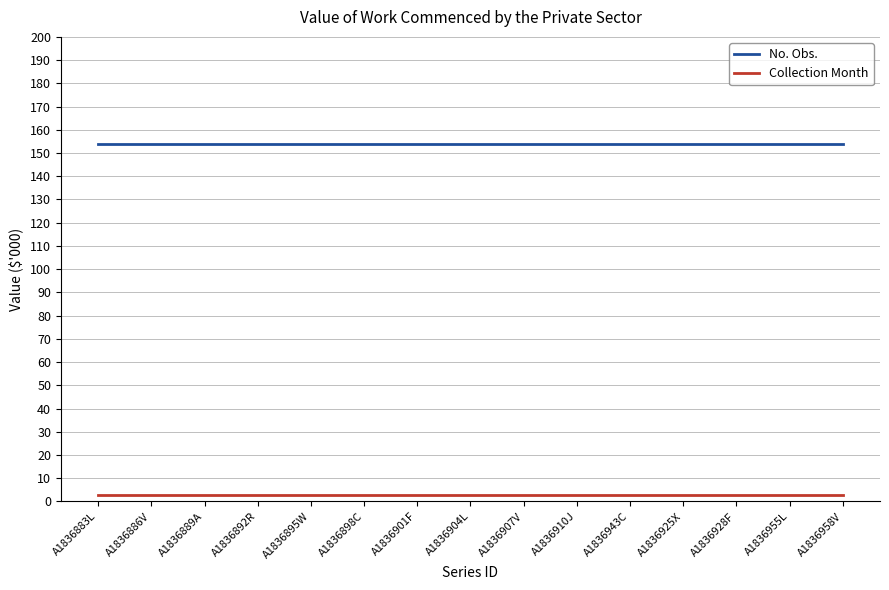

True or false: Collection Month and No. Obs. cross at least once.

False